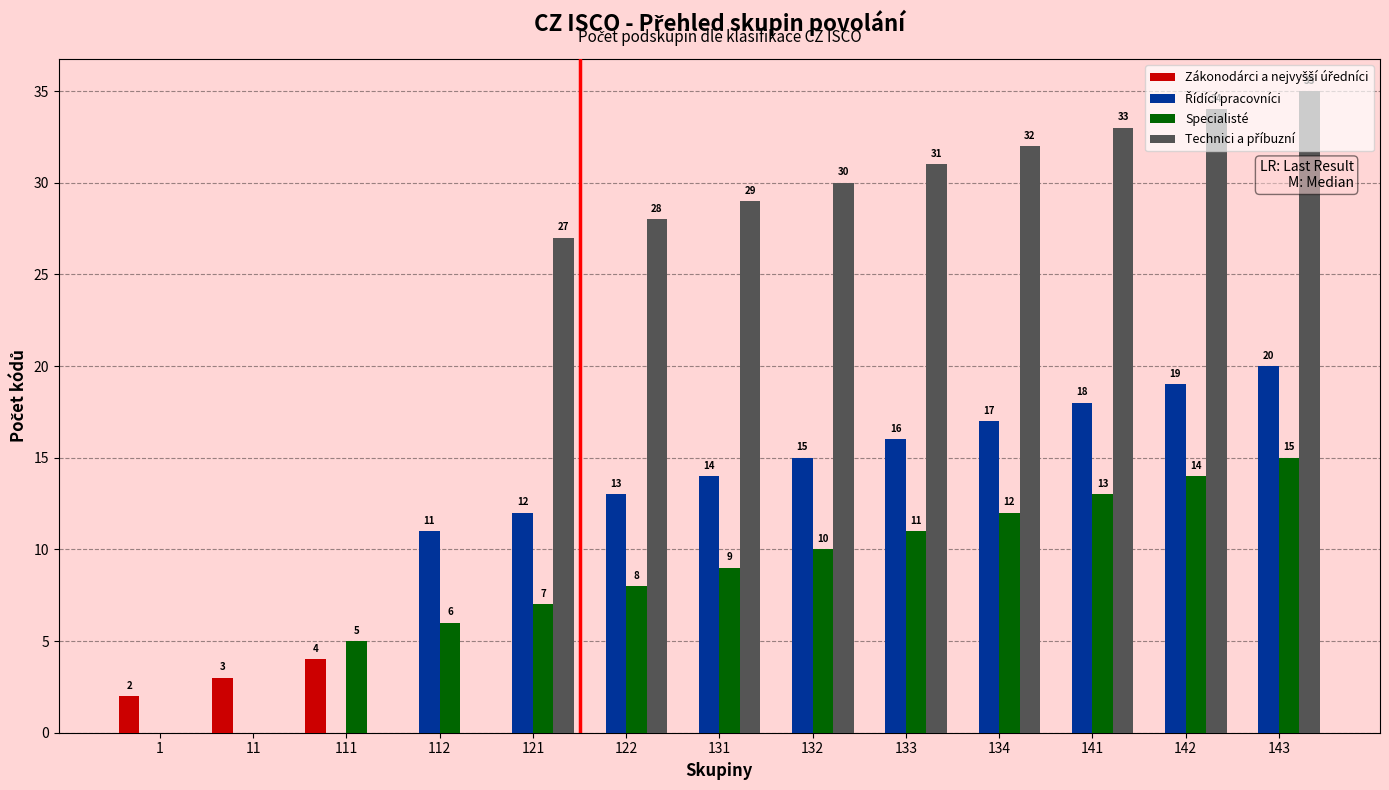

Are the bars grouped side by side (vs. stacked)?

Yes